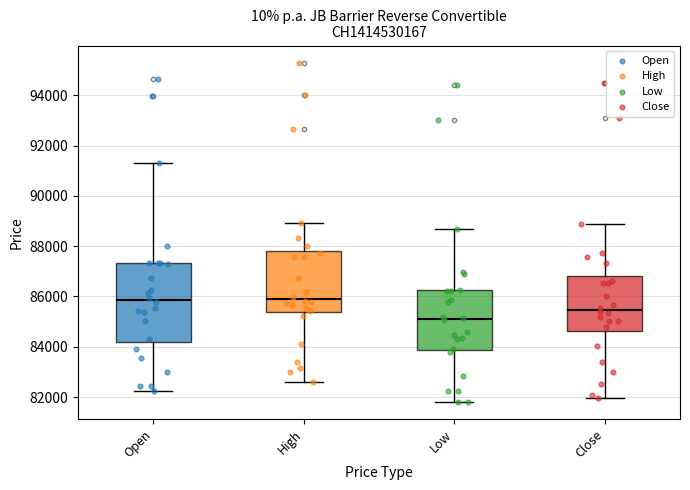

Reading left to right, transcribe this box plot: for each box, give where its median line is, the range the box spans, and where its two whiskers end, as read against the y-axis. The values are not printed on the chart, so give them approximately, as read against the axis.

Open: median 85800, box 84200 to 87400, whiskers 82200 to 91400
High: median 86000, box 85400 to 87800, whiskers 82600 to 89000
Low: median 85200, box 83800 to 86200, whiskers 81800 to 88600
Close: median 85400, box 84600 to 86800, whiskers 82000 to 88800